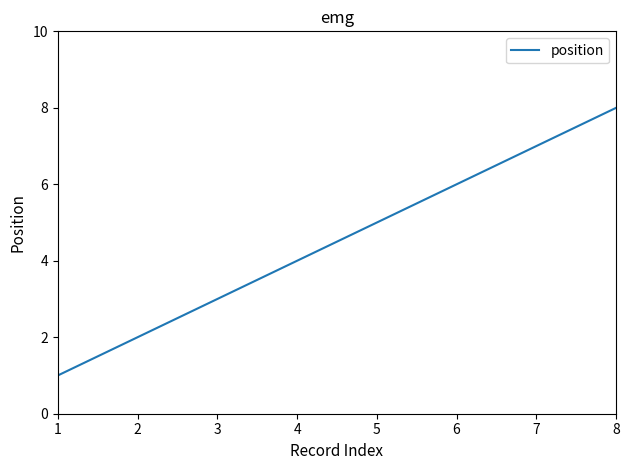

What is the approximate value at 6?

6